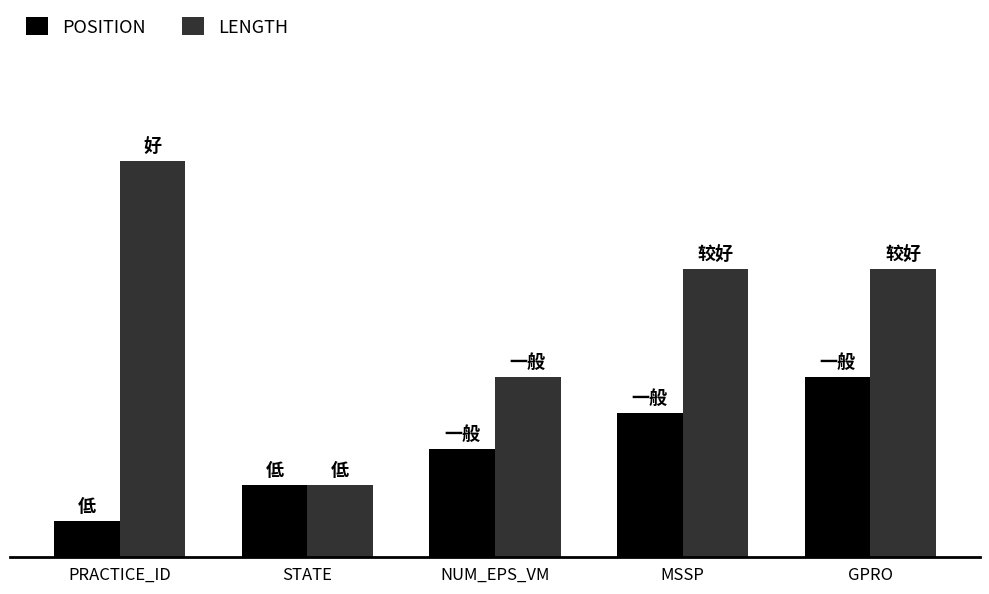

What is the average value of the POSITION series?

3